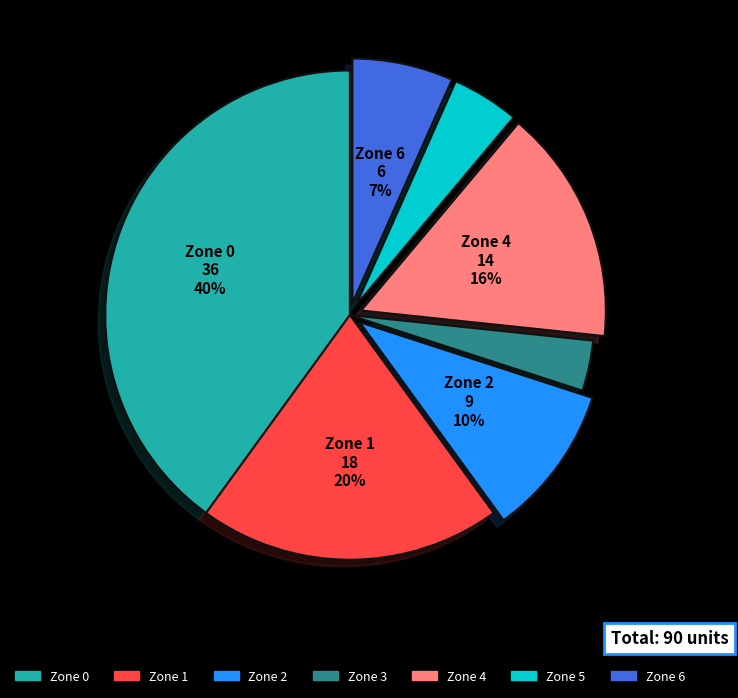

What percentage is the Zone 5 slice, to the nearest percent?

4%